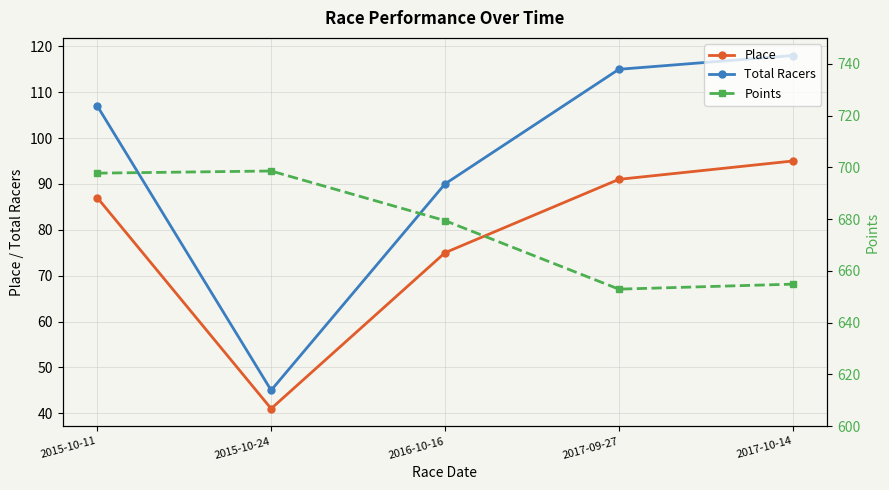

What is the sum of all Place values?

389